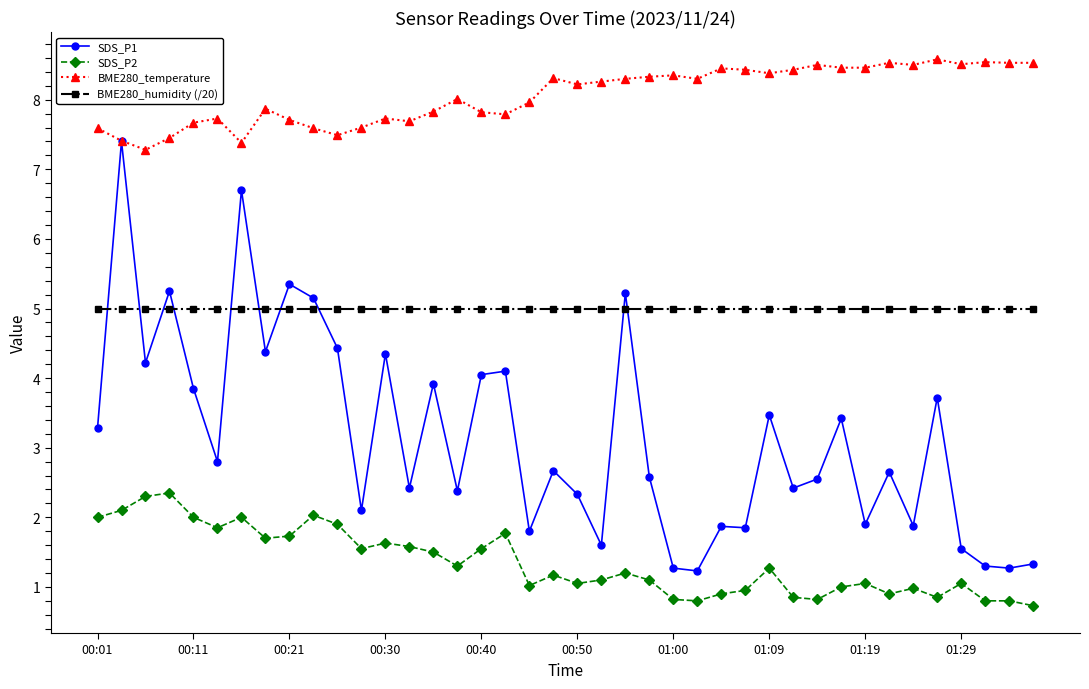

List the series in order of their overall mean, highest first.

BME280_temperature, BME280_humidity (/20), SDS_P1, SDS_P2